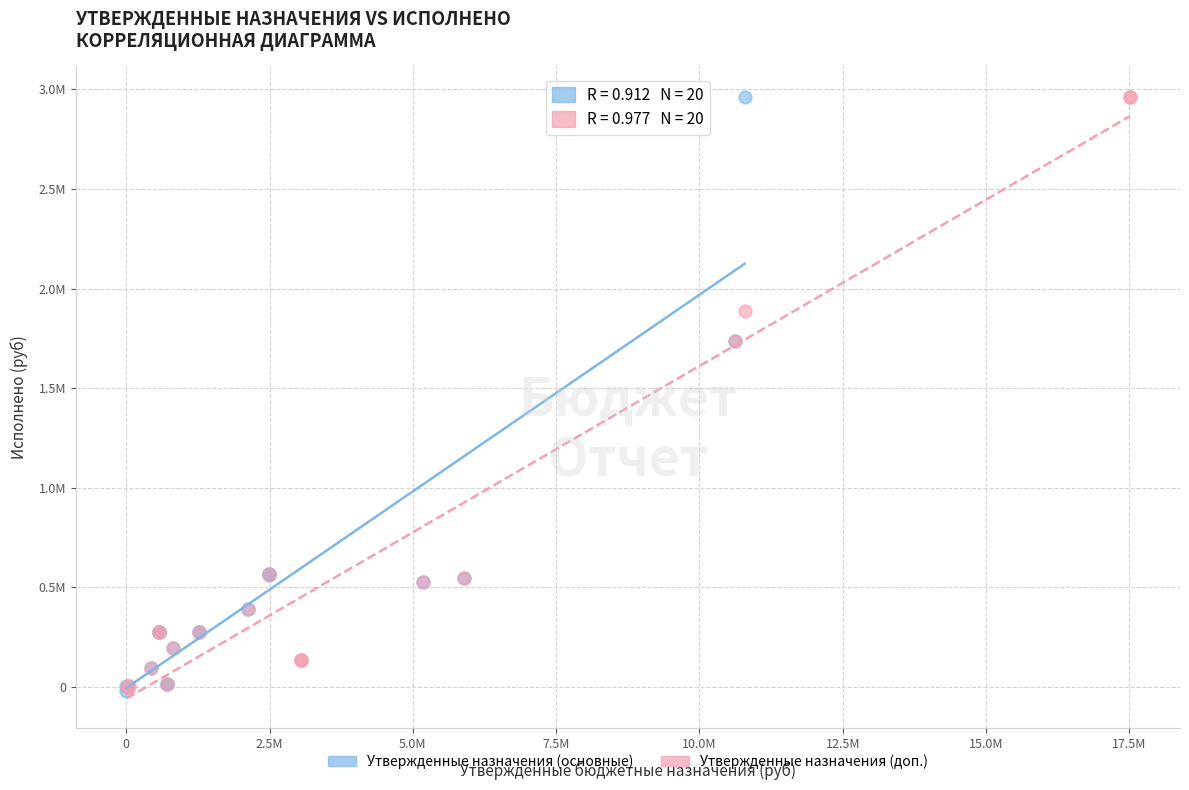

What are all the series names shown in the legend?

Утвержденные назначения (основные), Утвержденные назначения (доп.)